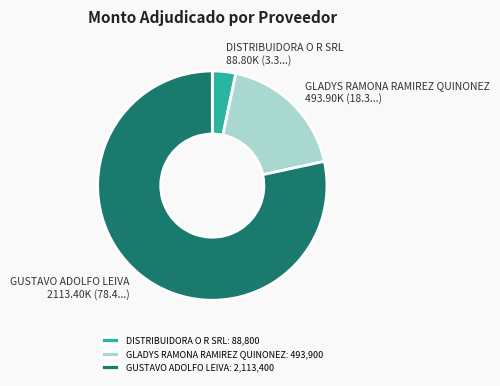

Which has a higher value, DISTRIBUIDORA O R SRL or GUSTAVO ADOLFO LEIVA?

GUSTAVO ADOLFO LEIVA